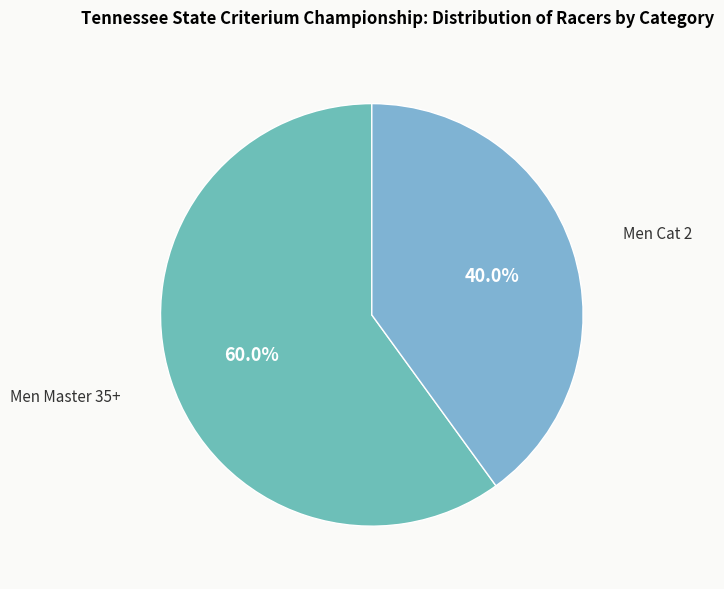

Is there any slice that represents more than half of the pie?

Yes